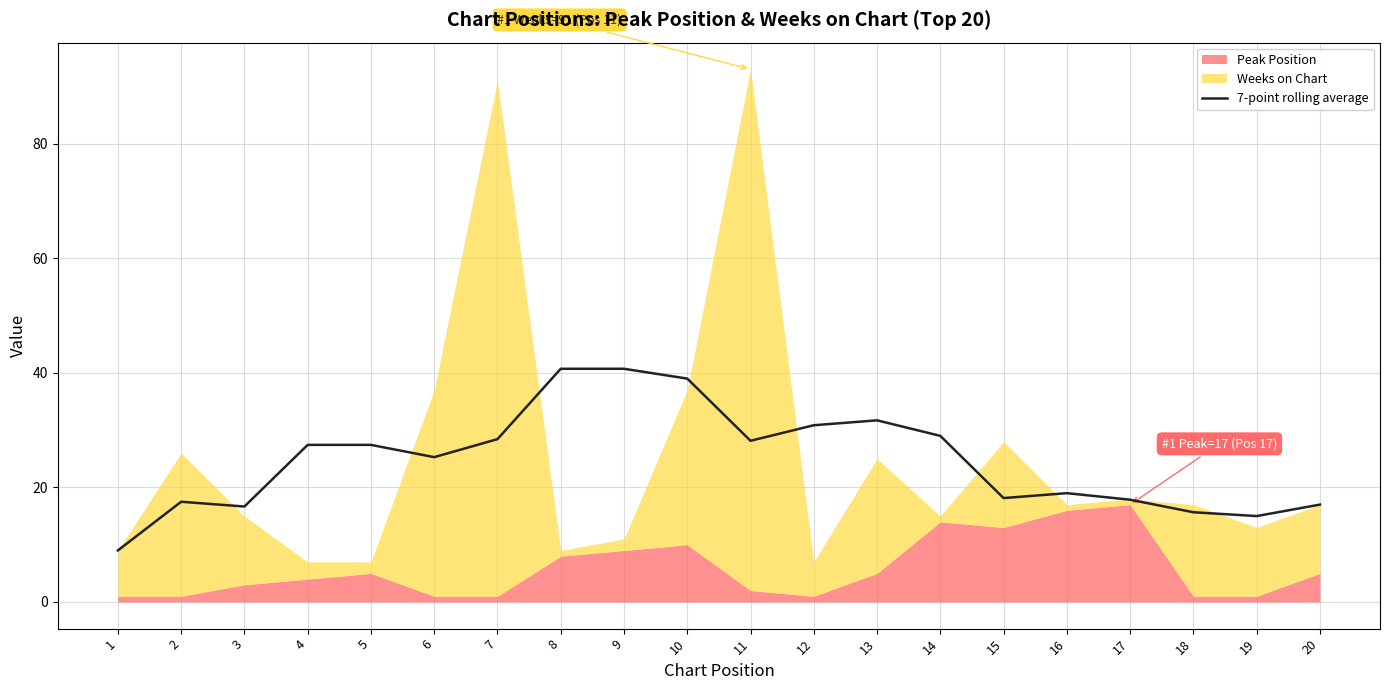

What is the sum of all values?

494.5